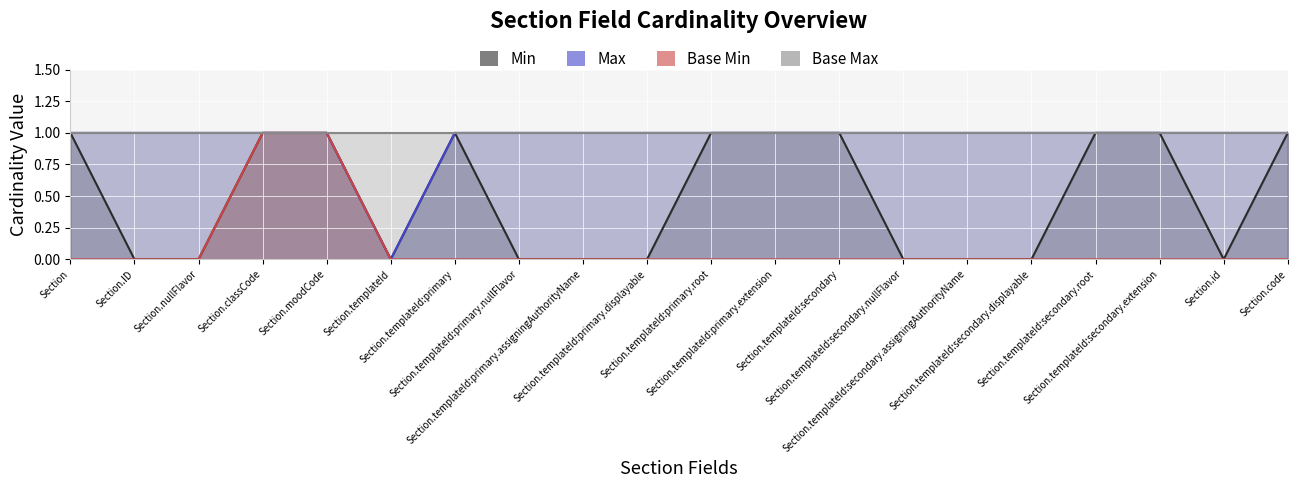

Where is Max nearest to the value 0?

Section.templateId